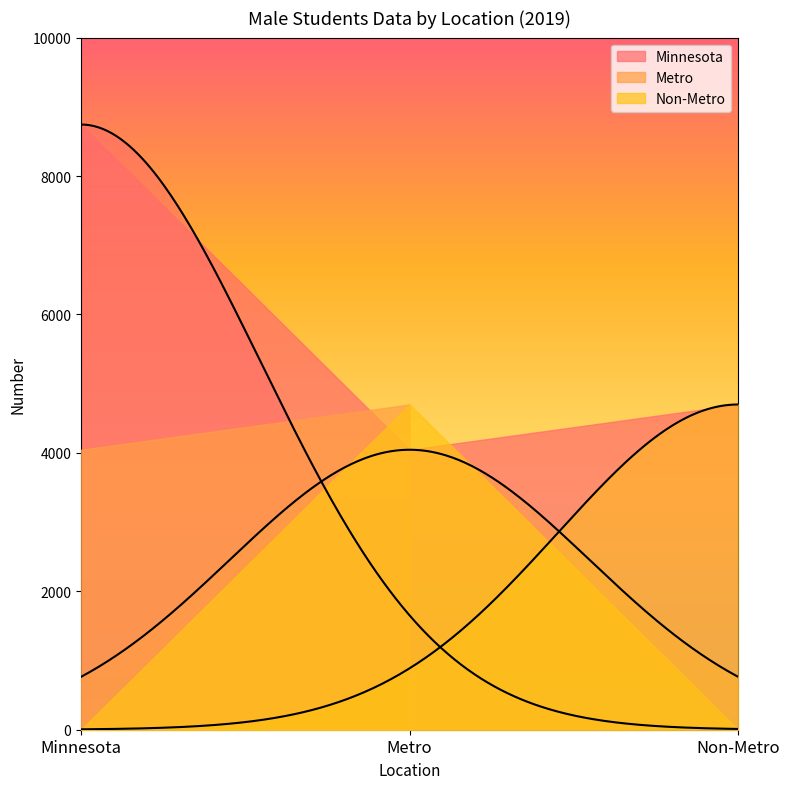

What are all the series names shown in the legend?

Minnesota, Metro, Non-Metro